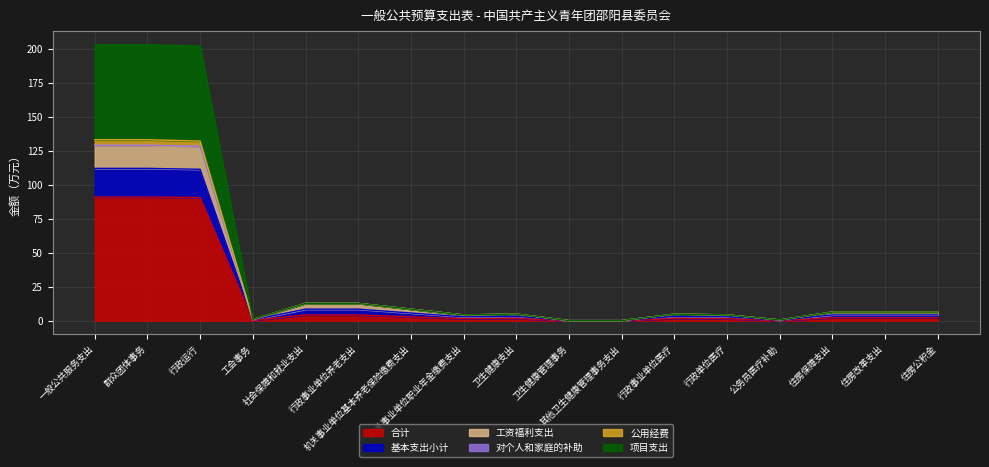

True or false: 公用经费 has more than 0 points higher than both neighbors.

True